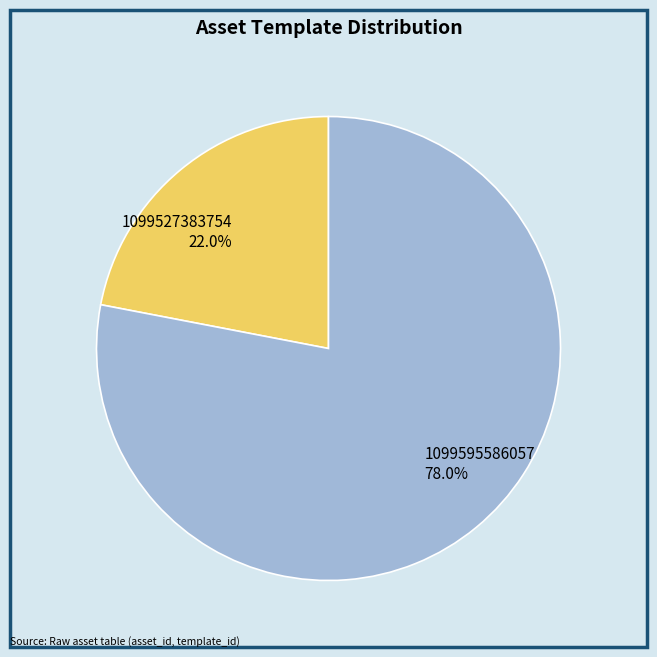

To the nearest percent, what is the difference between the 1099527383754 and 1099595586057 slice percentages?

56%